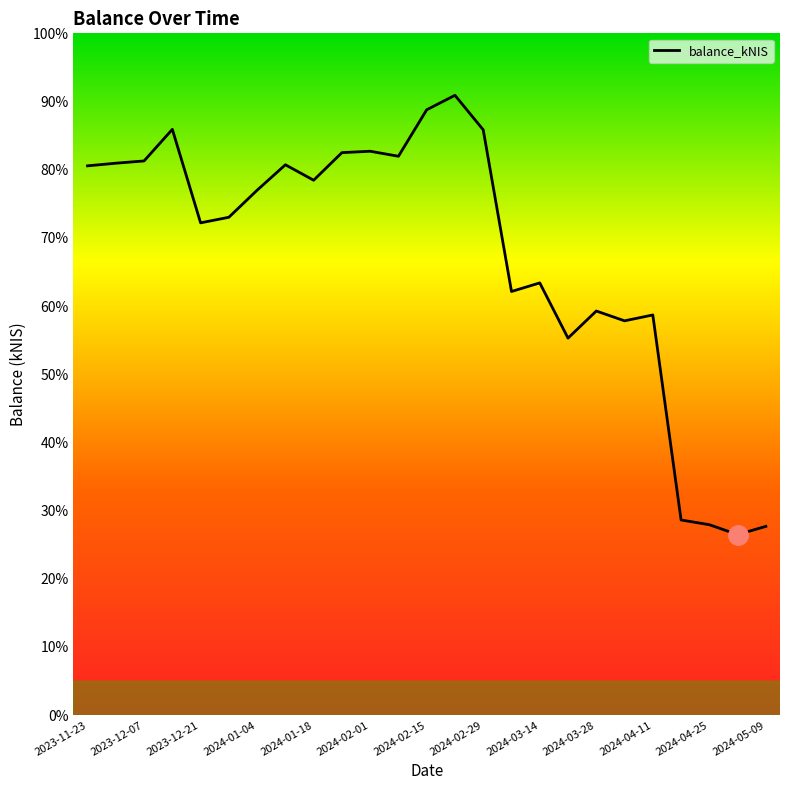

Which category has the highest value across all series?

13